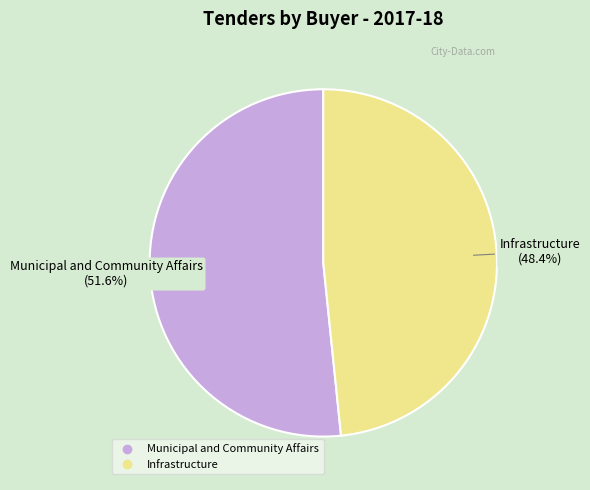

To the nearest percent, what is the average slice percentage?

50%